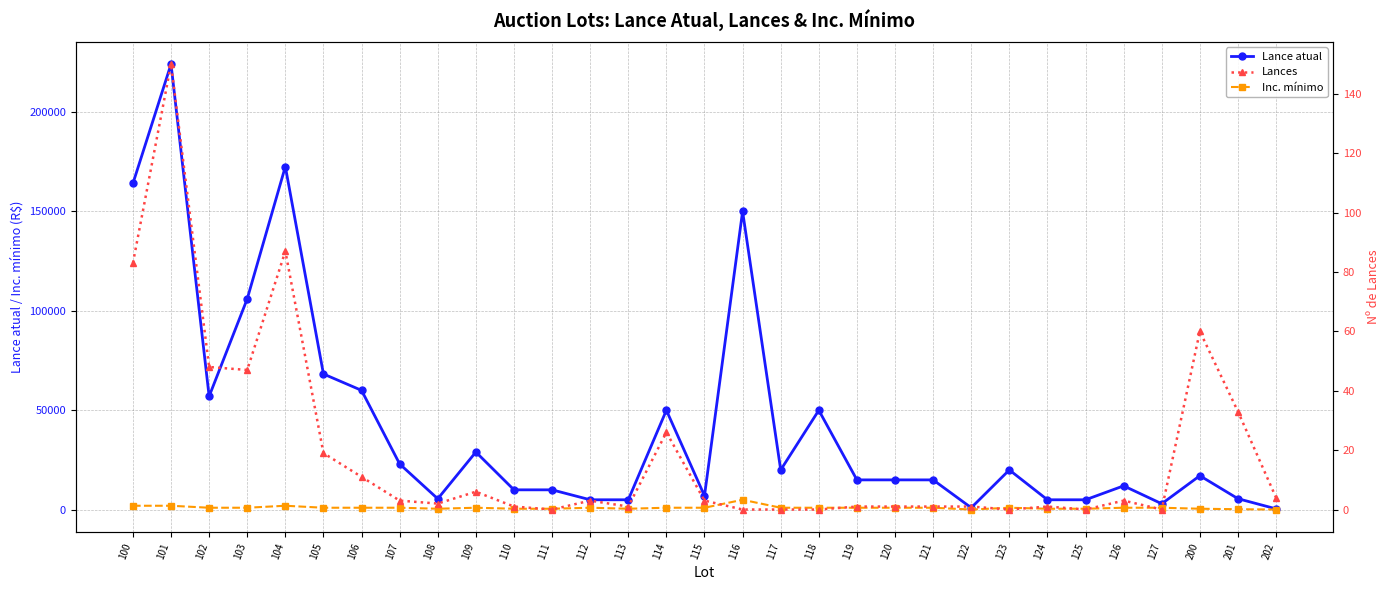

How many interior local valleys does the Lance atual series have?

6